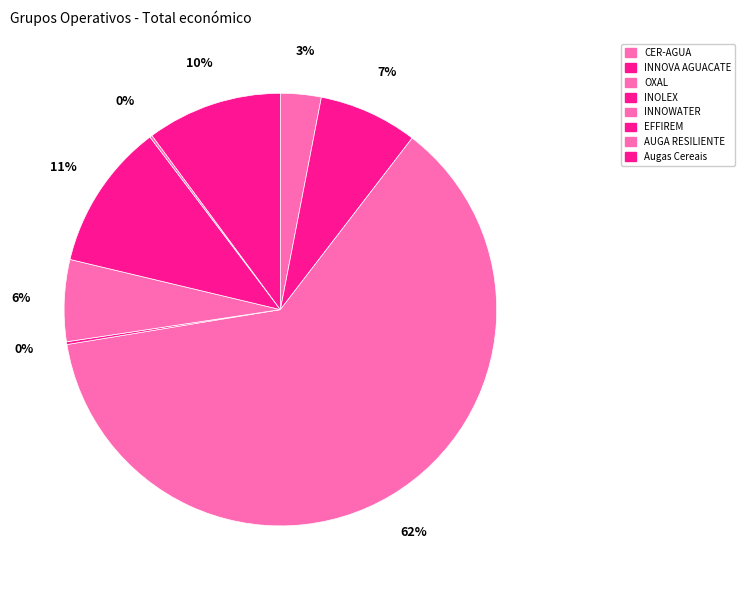

What percentage do Augas Cereais and AUGA RESILIENTE together represent?

10.3%